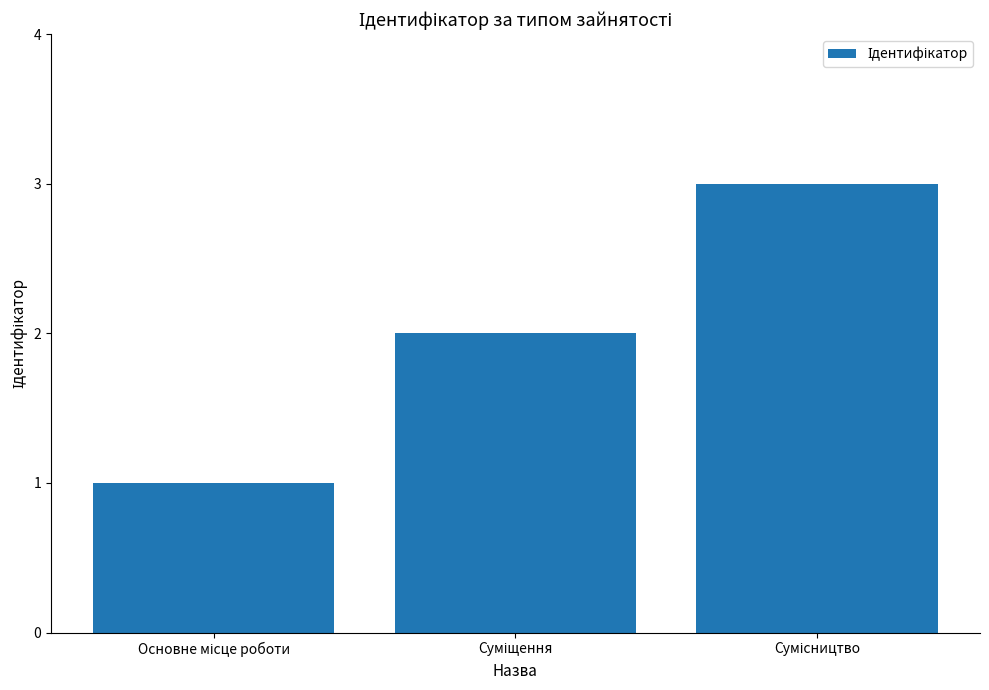

What is the greatest value displayed?

3